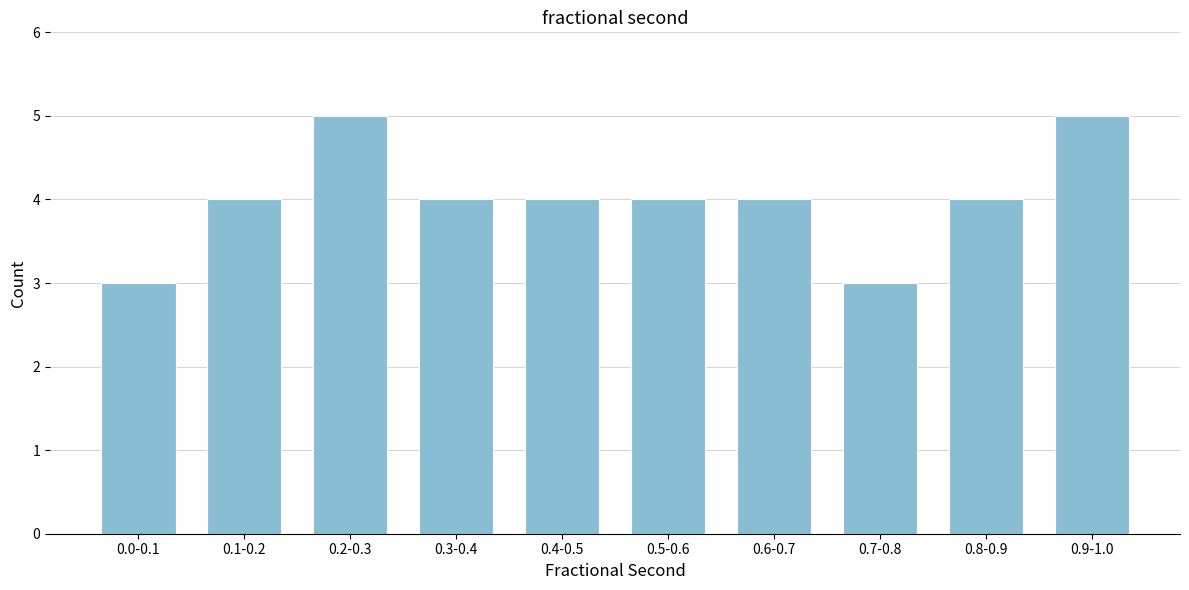

Reading left to right, what are all the values shown in this chart?

0.0-0.1=3	0.1-0.2=4	0.2-0.3=5	0.3-0.4=4	0.4-0.5=4	0.5-0.6=4	0.6-0.7=4	0.7-0.8=3	0.8-0.9=4	0.9-1.0=5